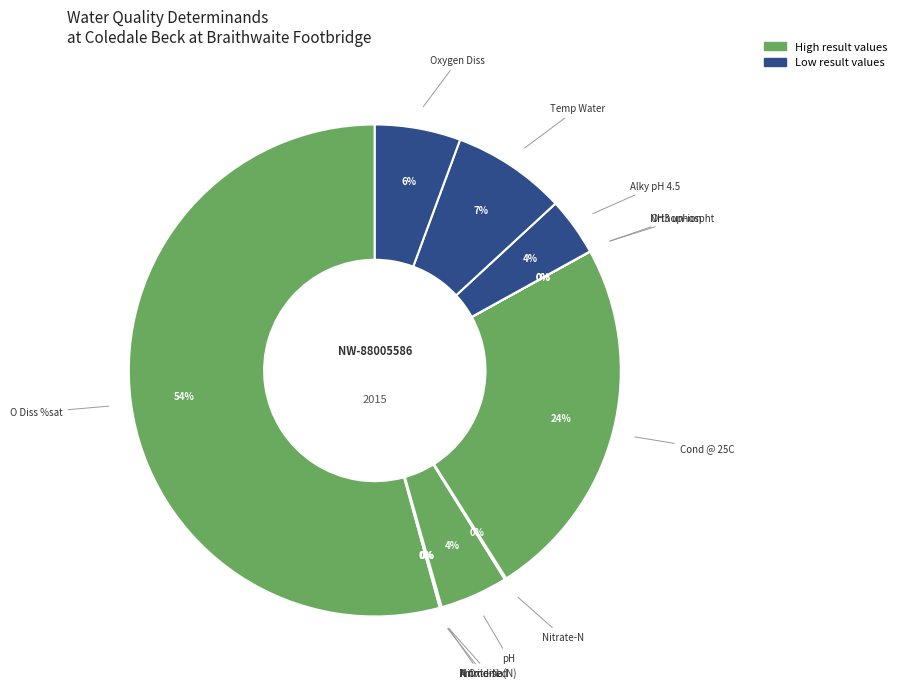

How many slices are in this pie chart?

12